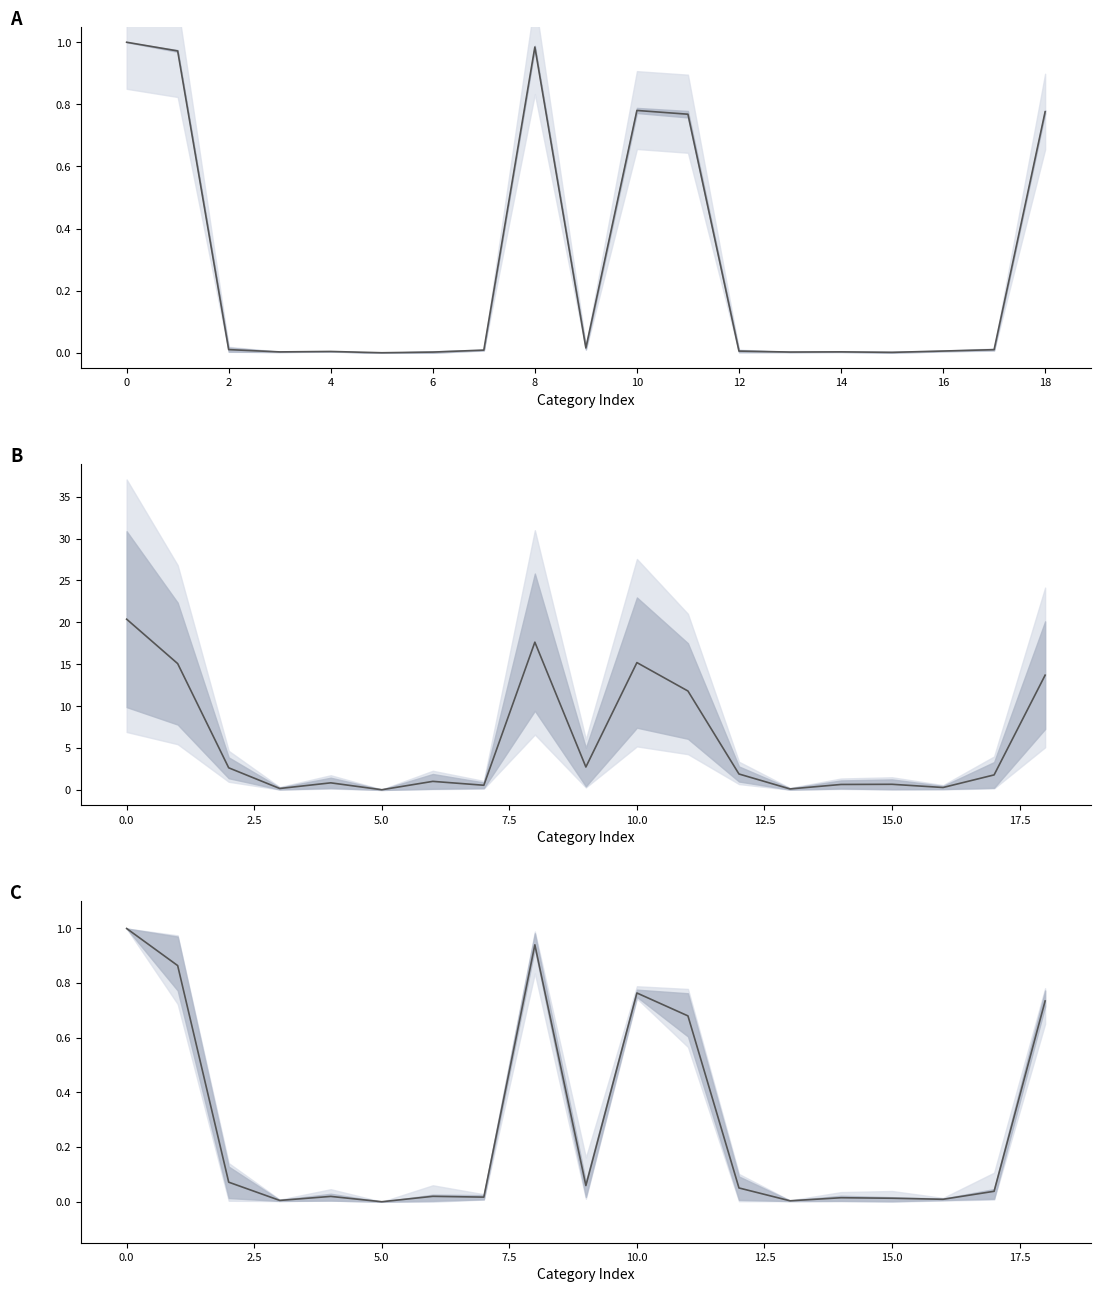

How many values in the All Areas (normalized mean) series exceed 0?

18